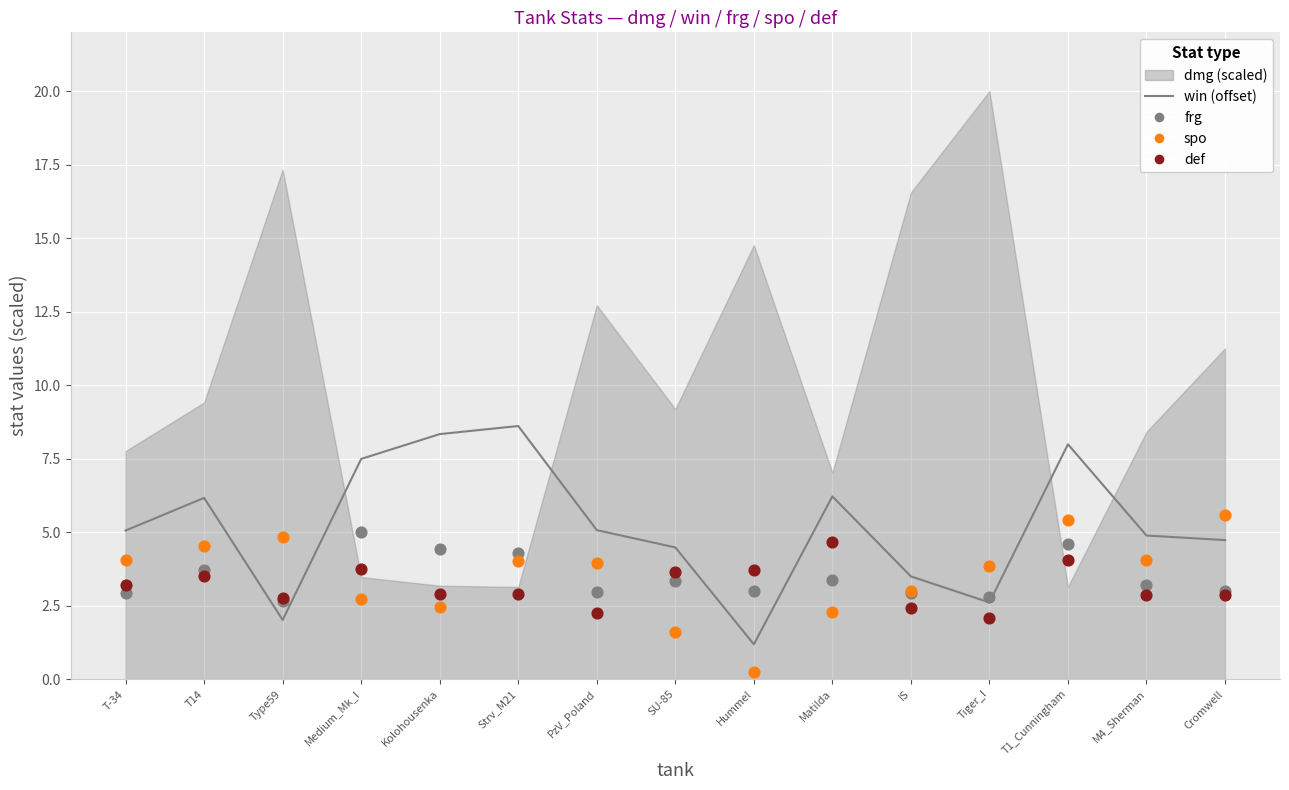

Which series reaches the minimum Y coordinate?

spo